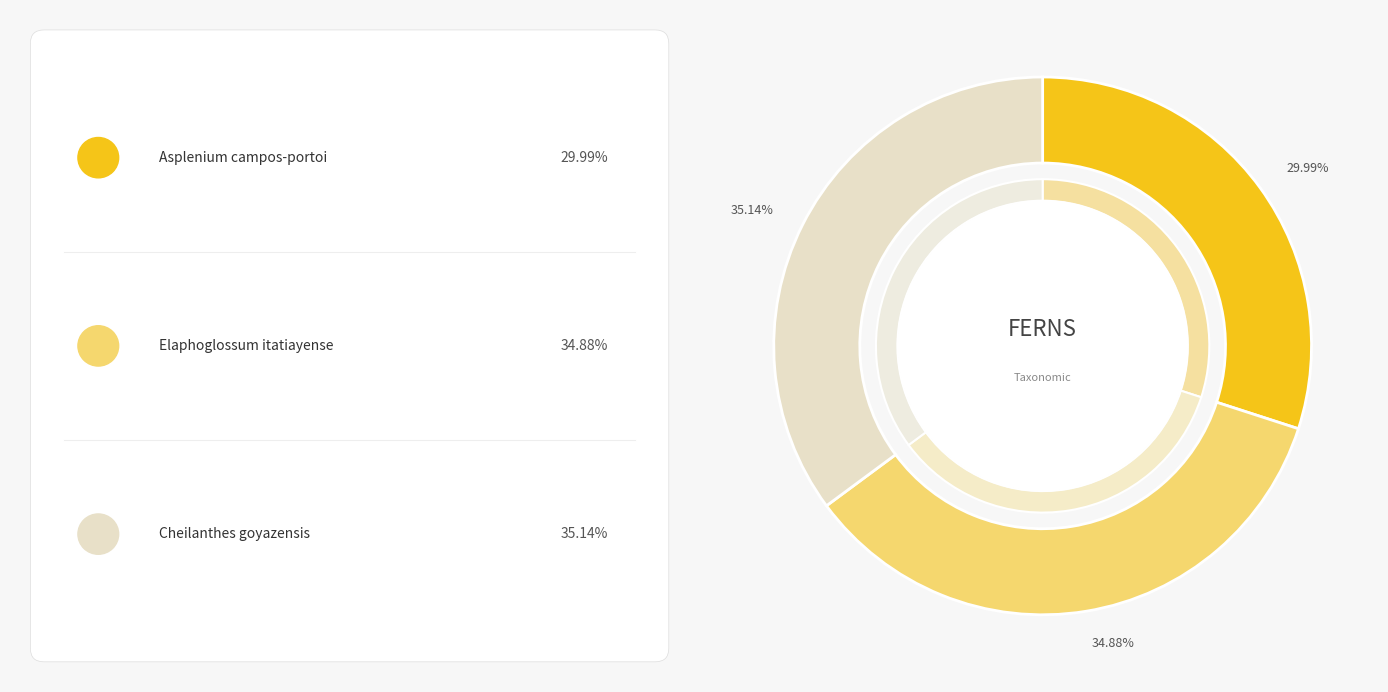

Which category has the smallest portion of the pie?

Asplenium campos-portoi (298477)